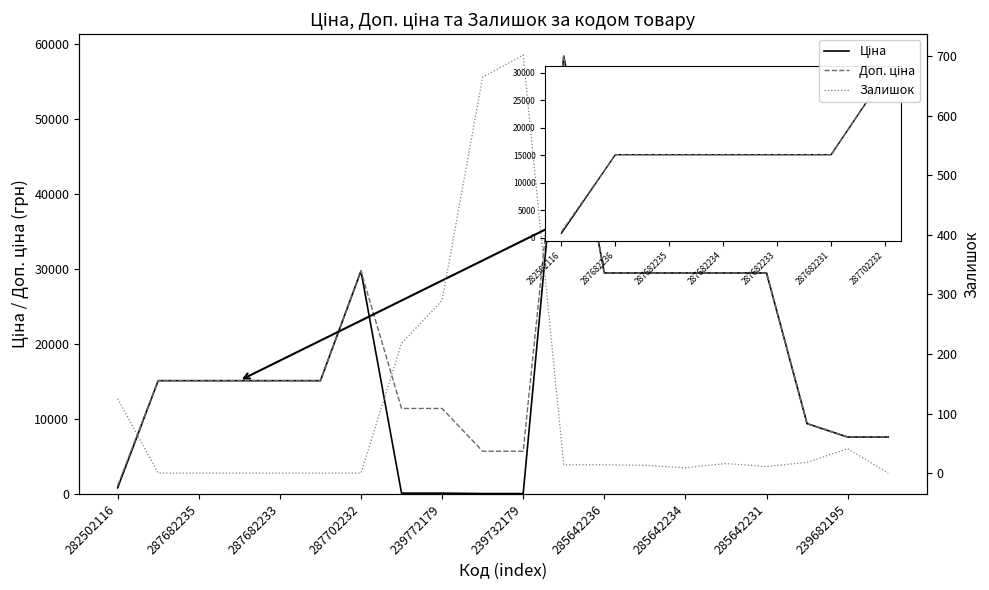

At which category does the chart reach its peak across all series?

11